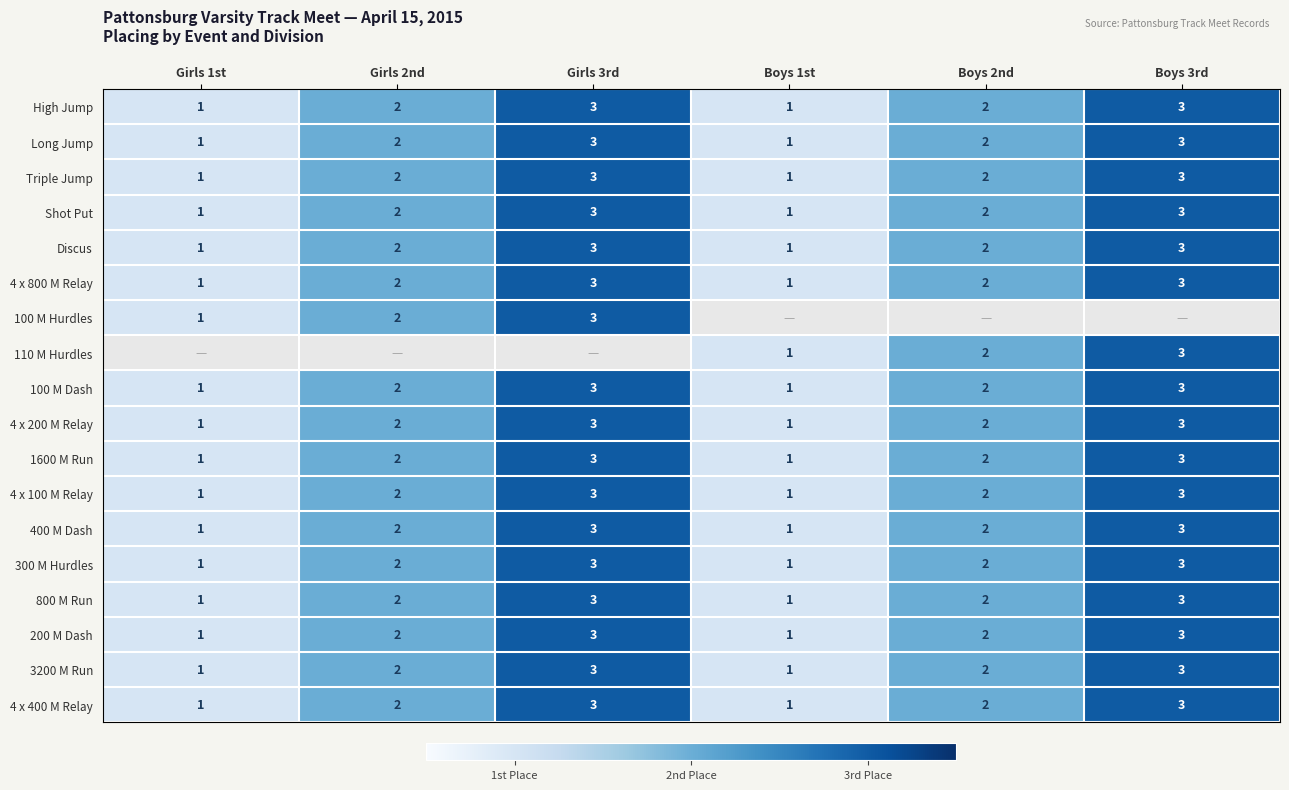

Count the 1600 M Run values in the range 1 to 3.

6